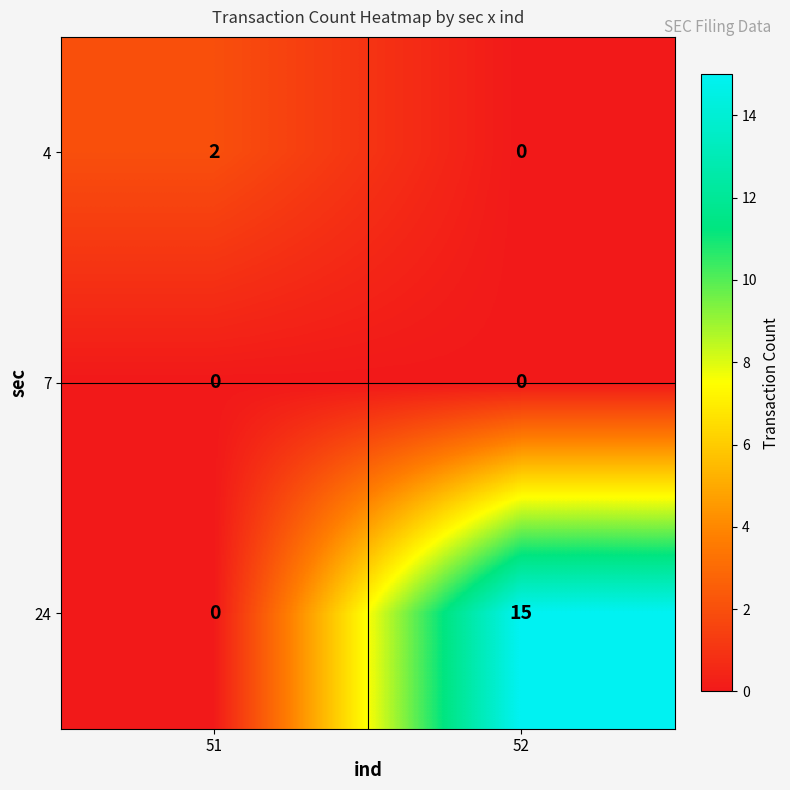

At which category is the sum across all series the highest?

52